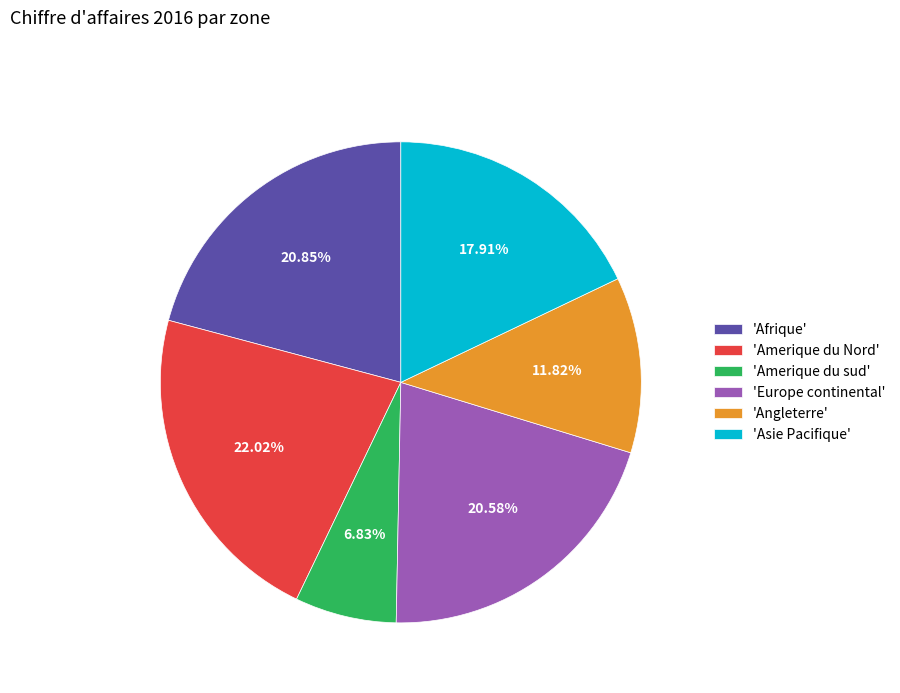

Approximately how many times larger is the value at 'Amerique du Nord' compared to 'Angleterre'?

1.9